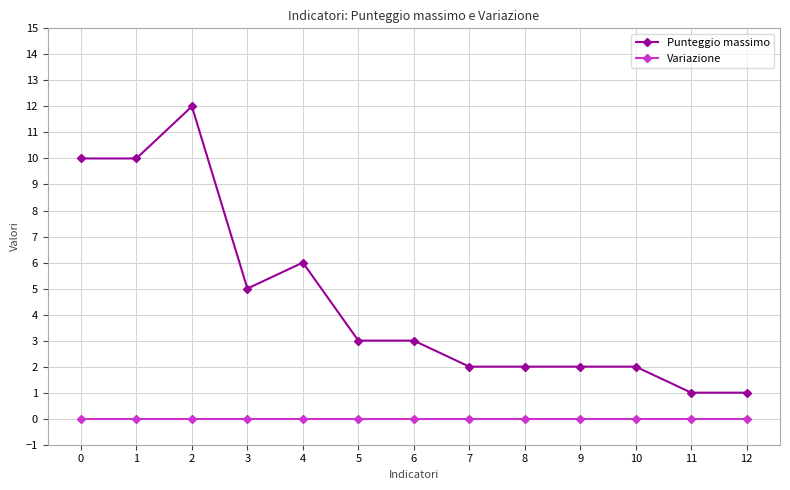

At how many categories does at least one series exceed 4?

5